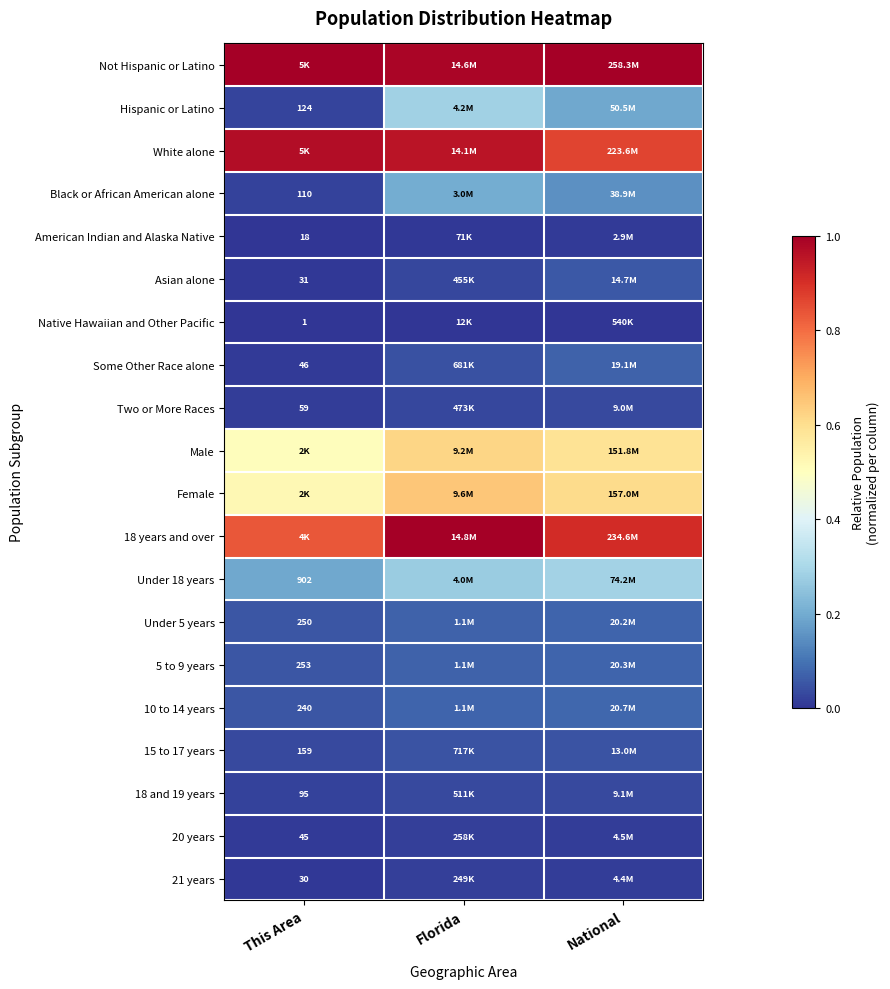

What is the difference between the highest and lowest values at National?

1.0